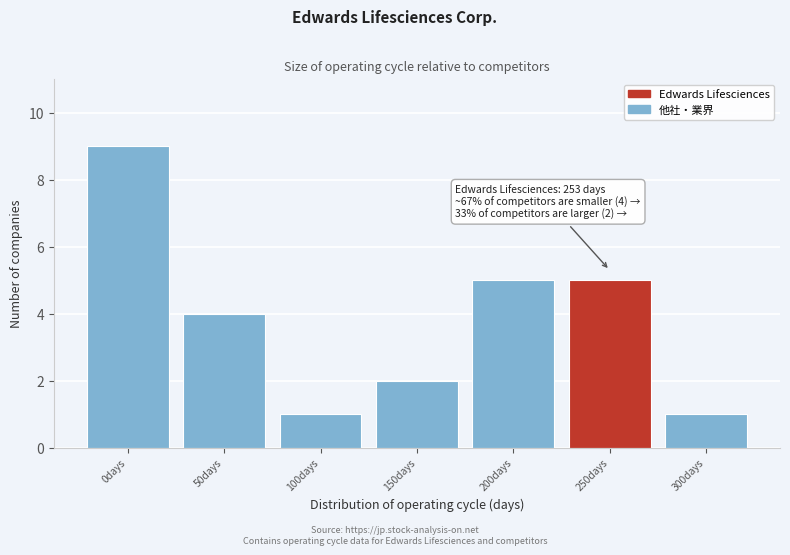

Reading right to left, list all the values displayed in this chart.

1	5	5	2	1	4	9